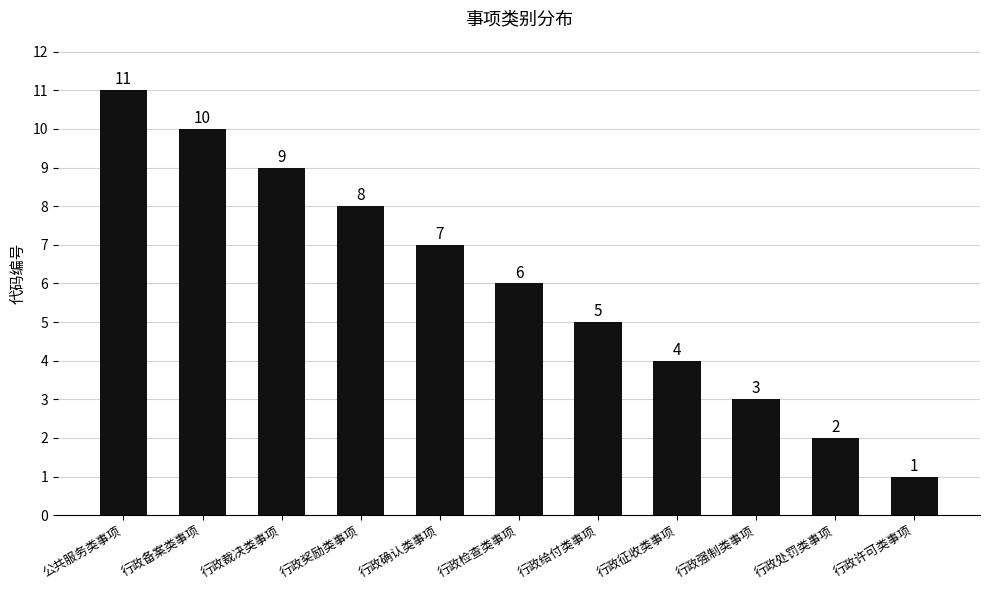

Are the bars horizontal?

No